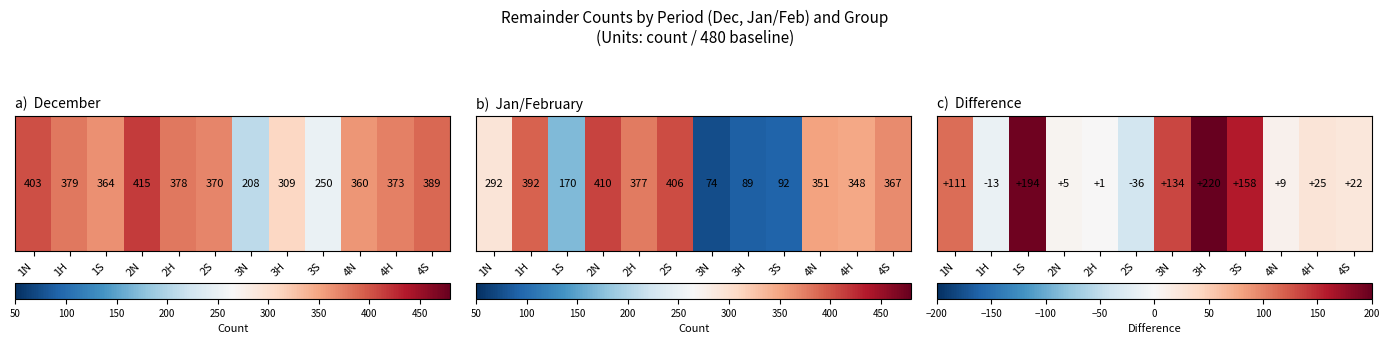

List the labels in order of value, smallest first.

2S, 1H, 2H, 2N, 4N, 4S, 4H, 1N, 3N, 3S, 1S, 3H